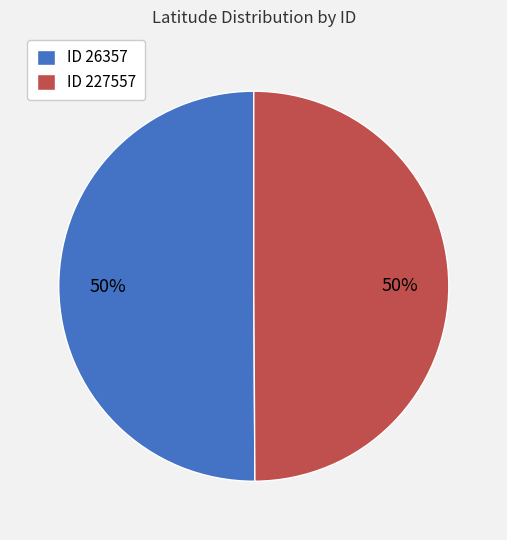

Combined, do ID 227557 and ID 26357 account for over 50%?

Yes